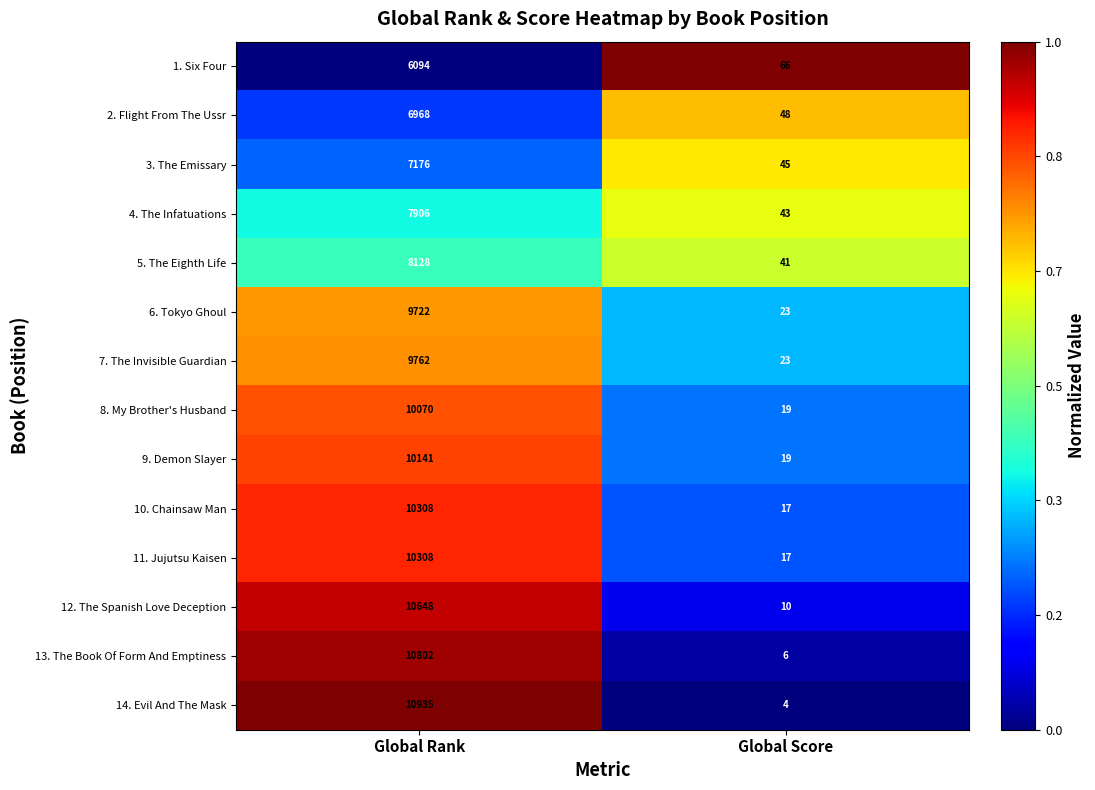

Is it true that 2. Flight From The Ussr equals 48 at Global Score?

True